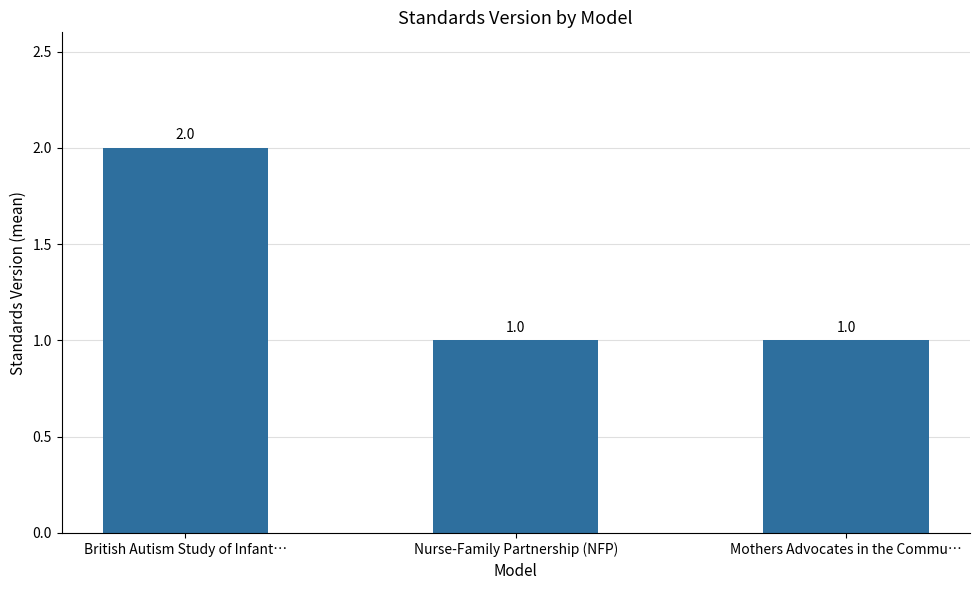

Reading left to right, list all the values displayed in this chart.

2	1	1